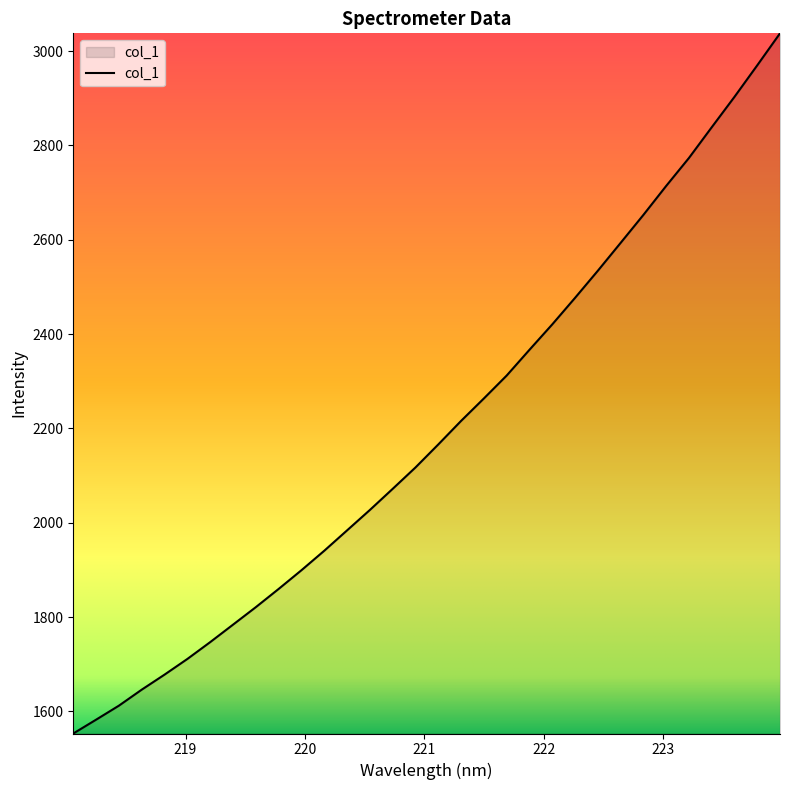

What is the maximum value shown in the chart?

3037.9